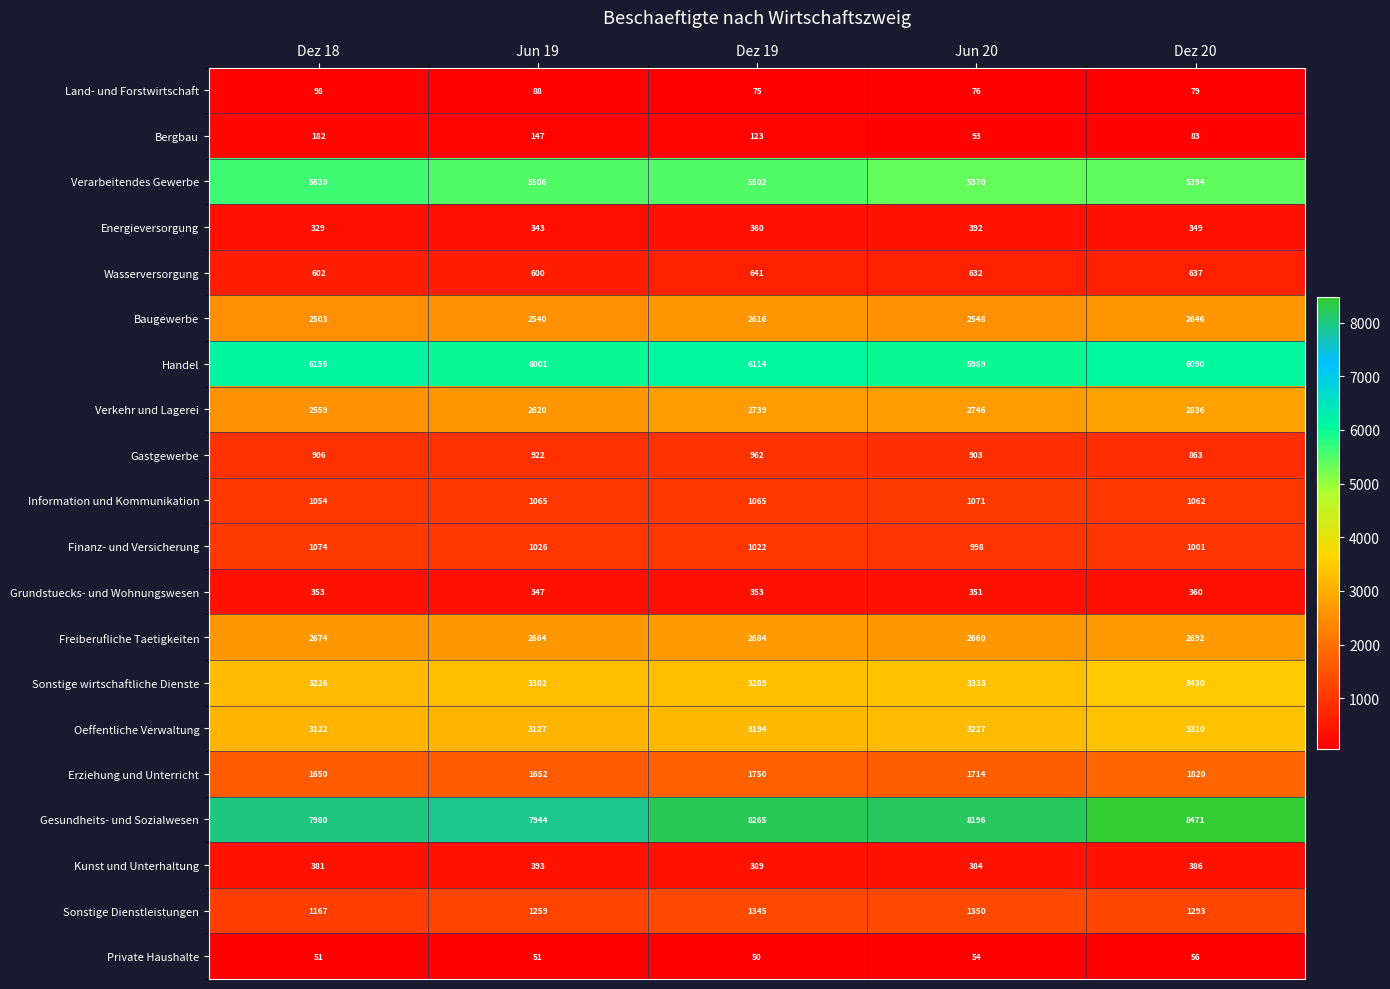

Which series has the largest total across all categories?

Gesundheits- und Sozialwesen